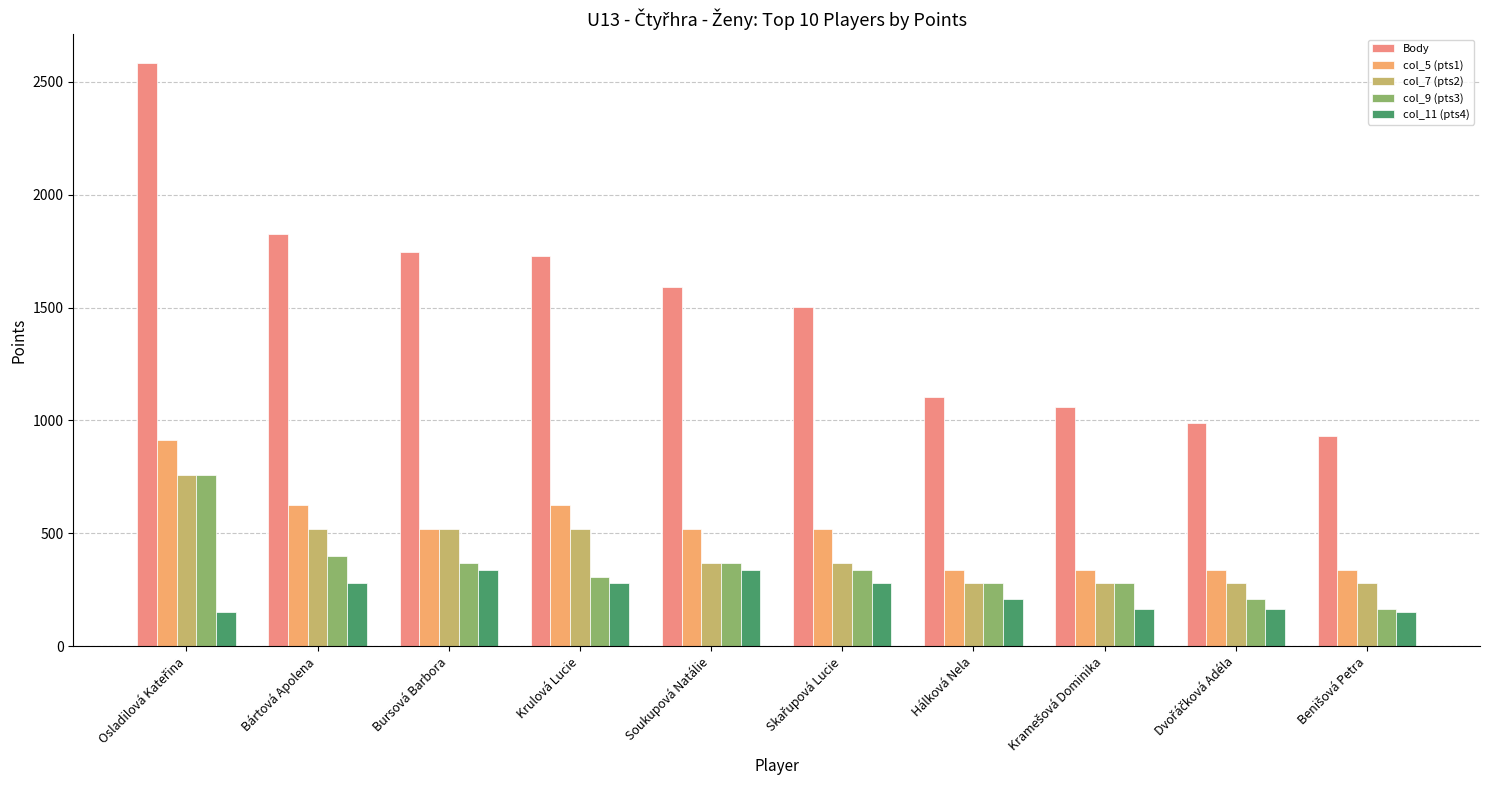

How many series are shown in this chart?

5